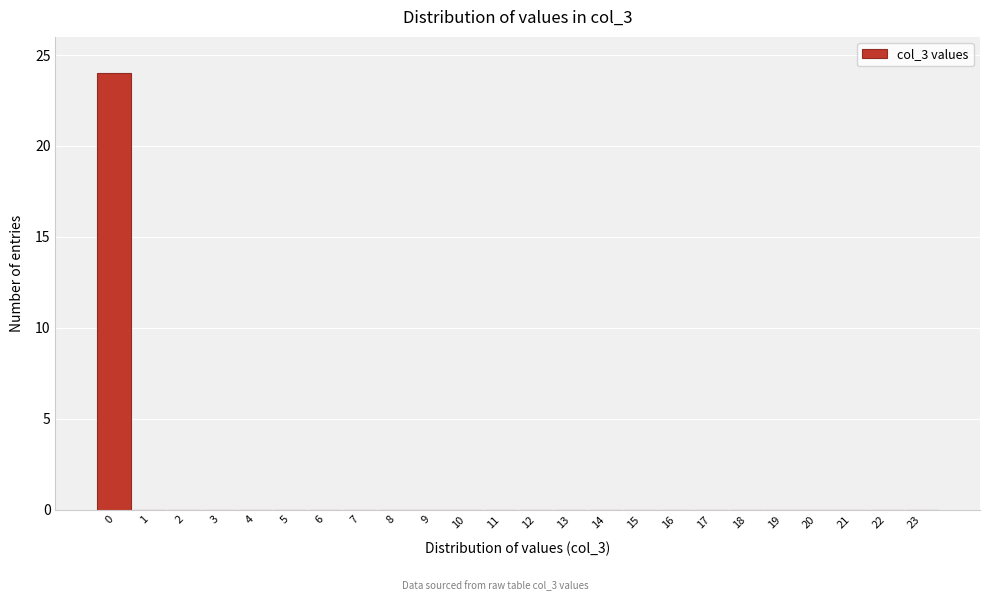

Reading right to left, extract all data points from this chart.

23=0	22=0	21=0	20=0	19=0	18=0	17=0	16=0	15=0	14=0	13=0	12=0	11=0	10=0	9=0	8=0	7=0	6=0	5=0	4=0	3=0	2=0	1=0	0=24